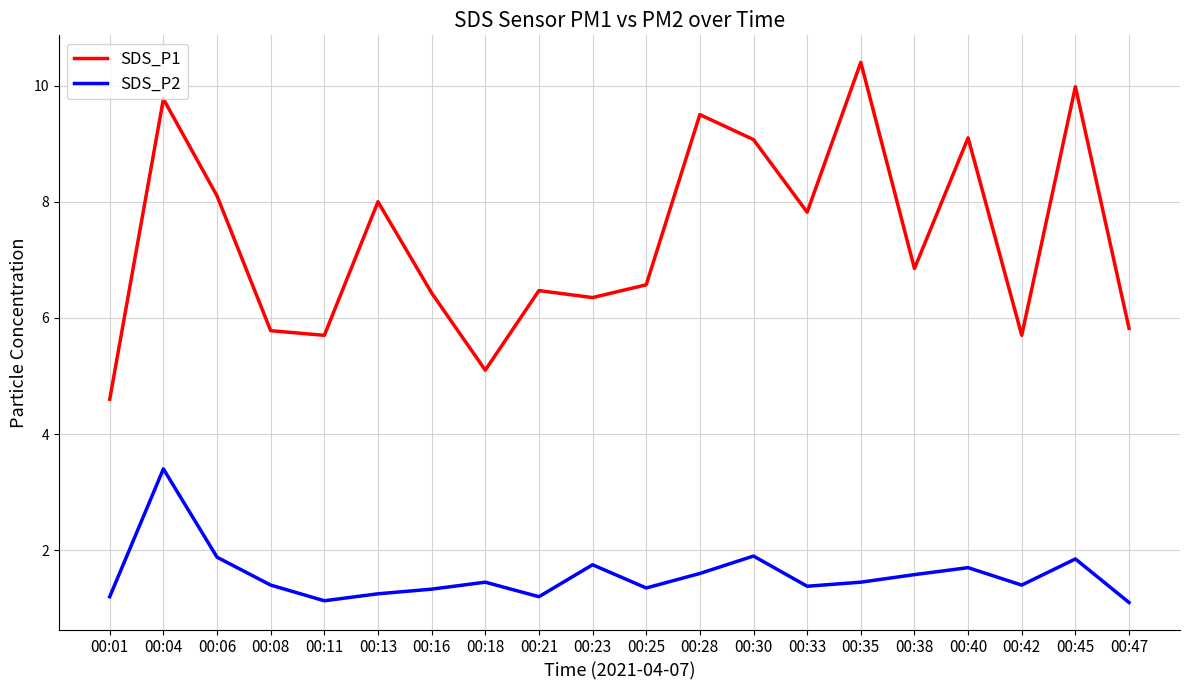

The value of SDS_P2 at 00:28 is 1.6. True or false?

True